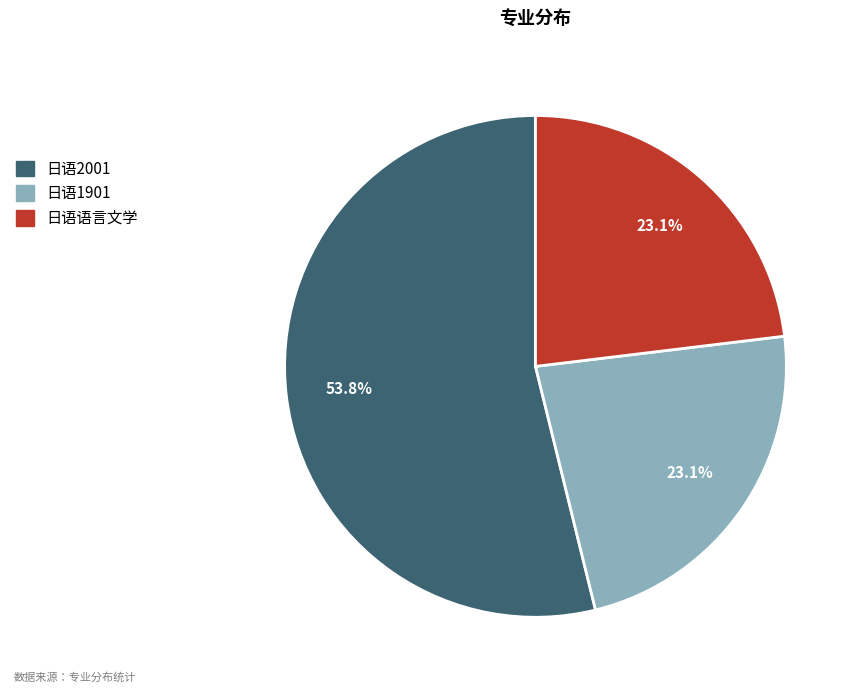

Which category has the biggest portion of the pie?

日语2001